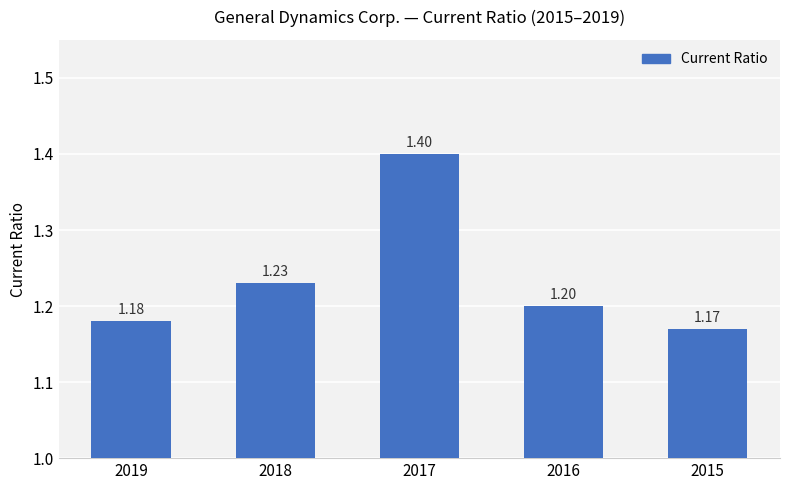

What is the difference between the values at 2017 and 2019?

0.2